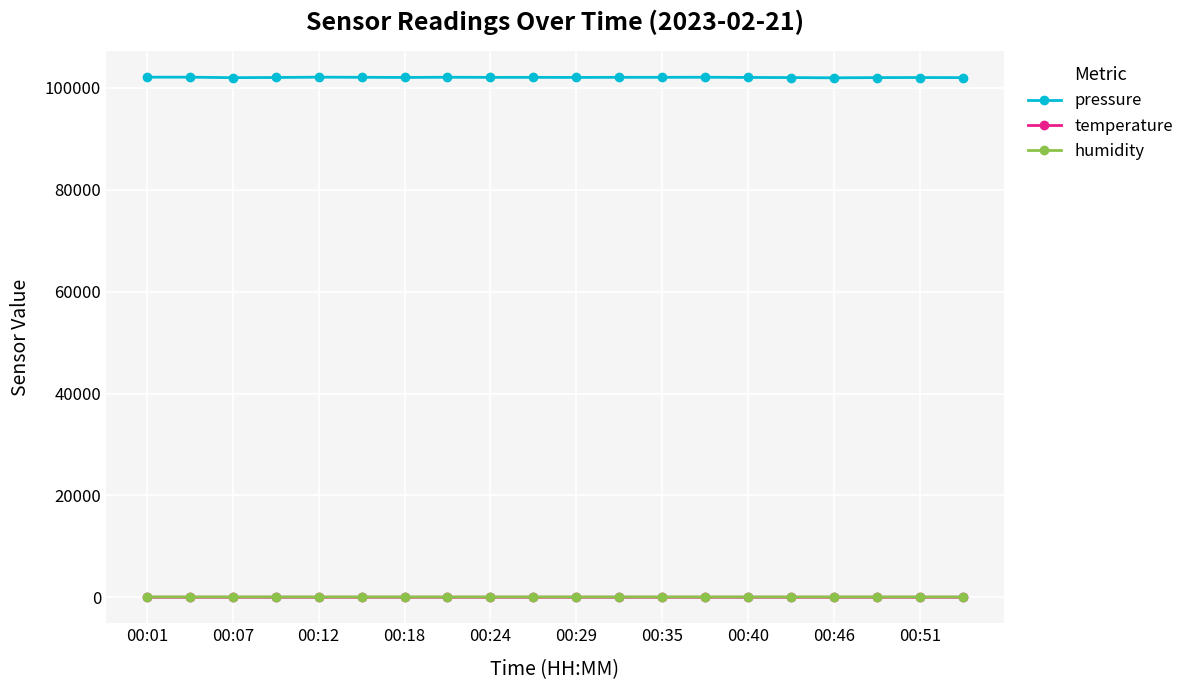

At how many categories does at least one series exceed 14080?

20